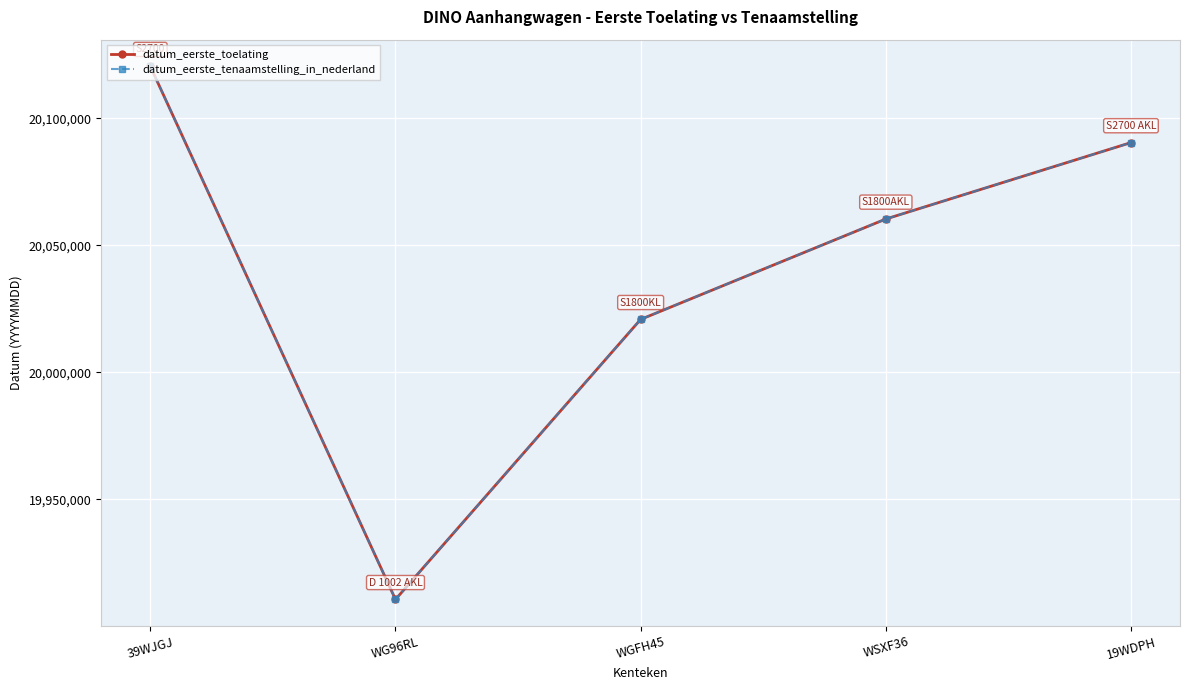

The datum_eerste_tenaamstelling_in_nederland series shows 33225287 at WSXF36. True or false?

False